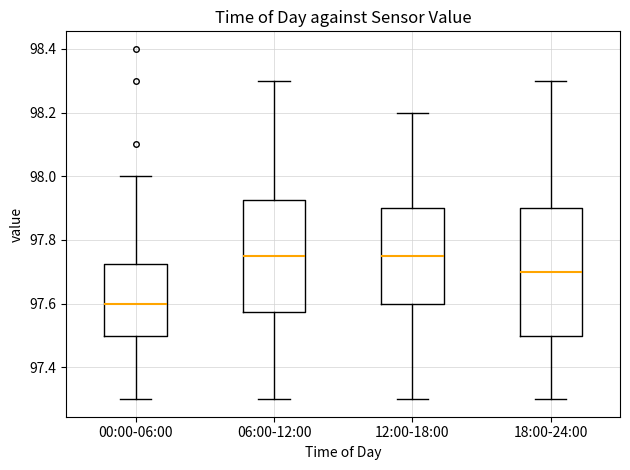

Where does the lower whisker of the box for 00:00-06:00 end on the y-axis? The values are not printed on the chart, so give them approximately, as read against the axis.

97.30